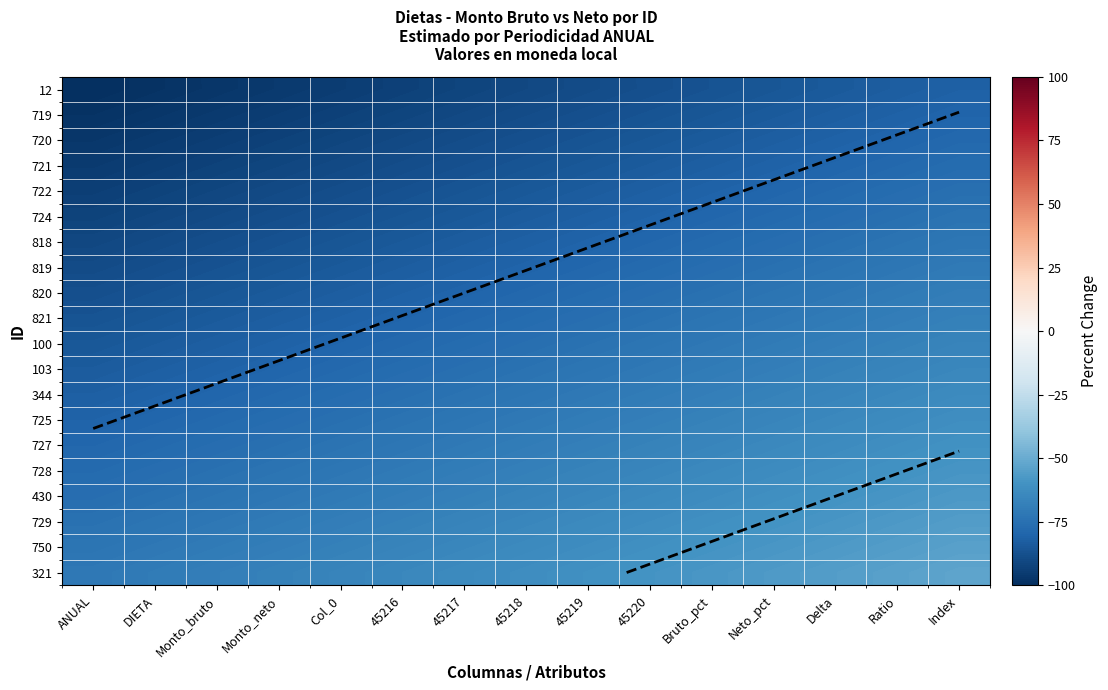

What is the greatest value displayed?

-52.8